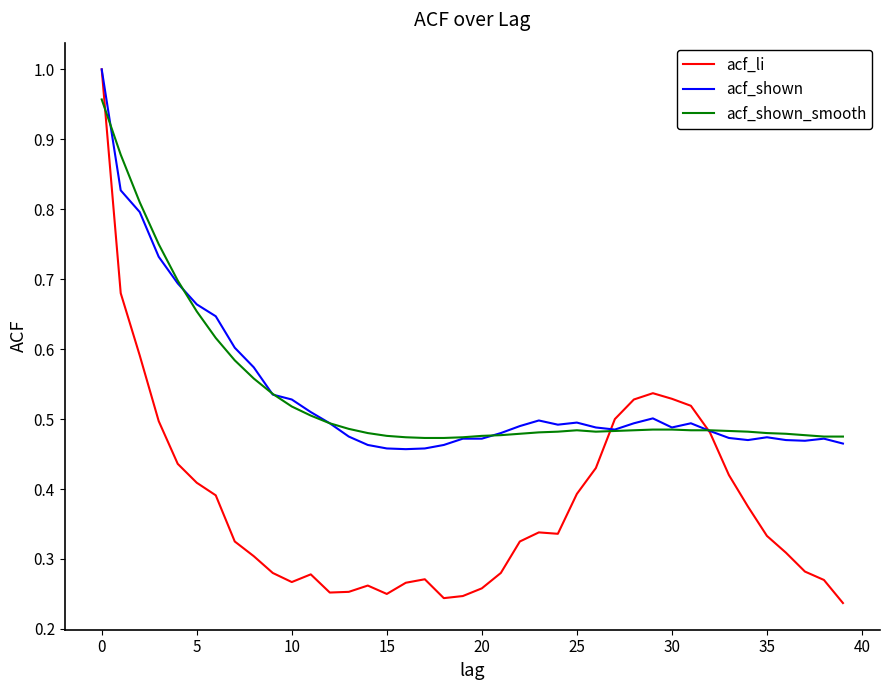

Which series has the widest spread of values?

acf_li